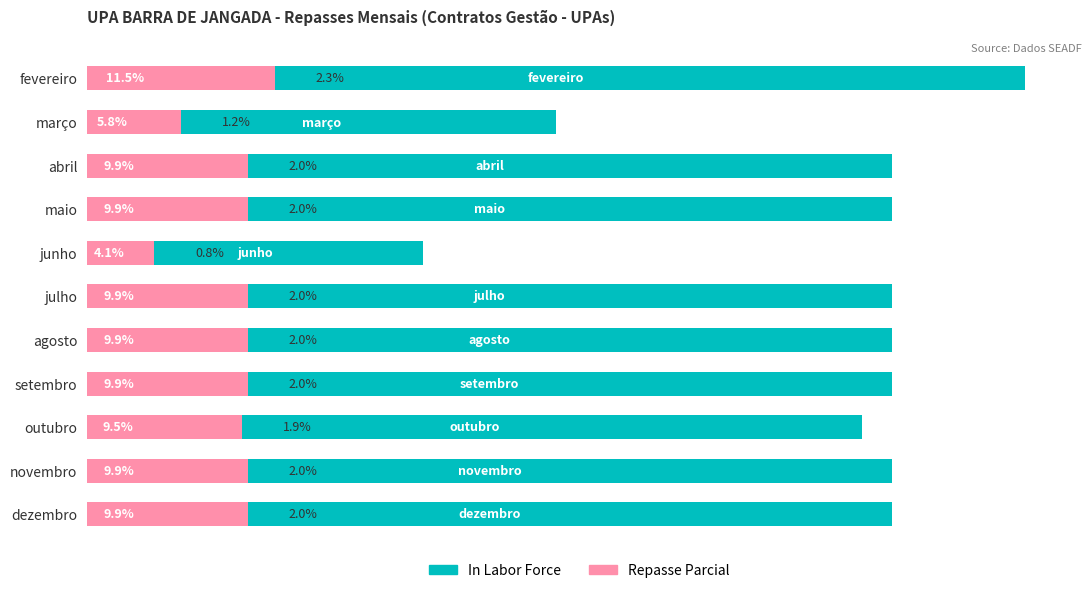

Does the chart contain any negative values?

No